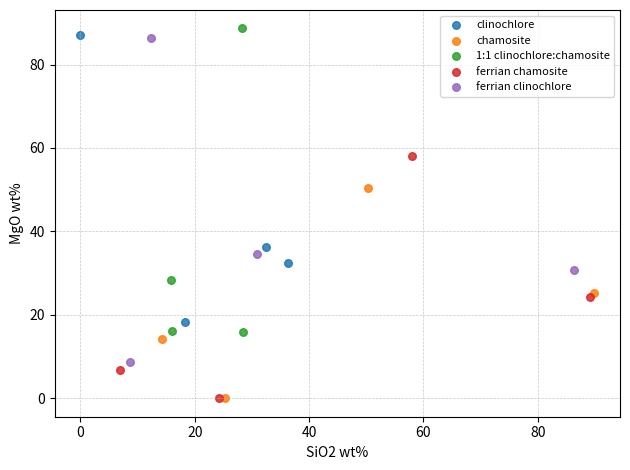

Which series has the largest Y range (max minus min)?

ferrian clinochlore